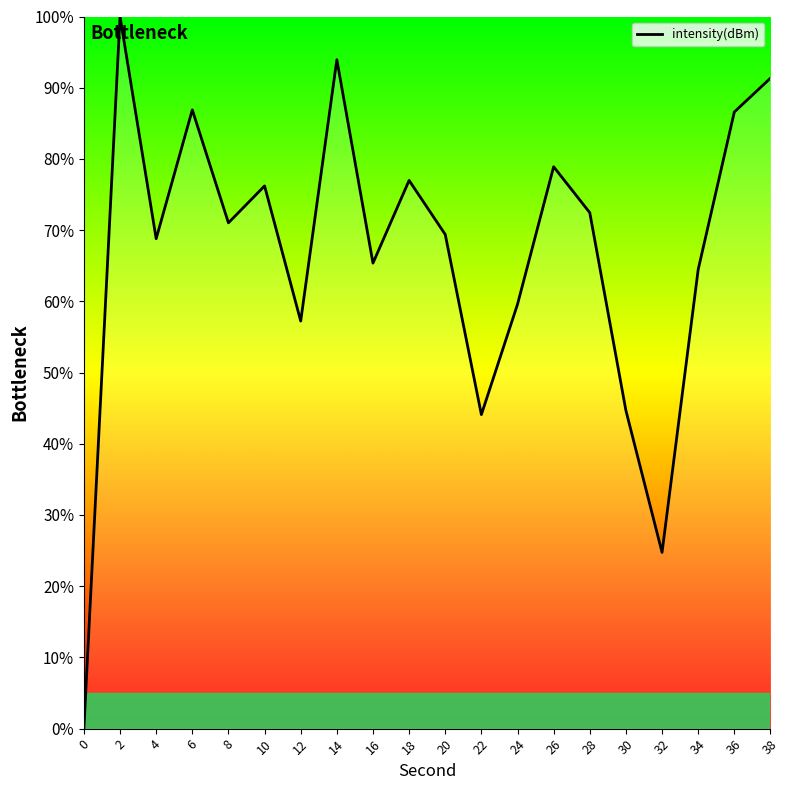

At which category does the data reach its first local peak?

2